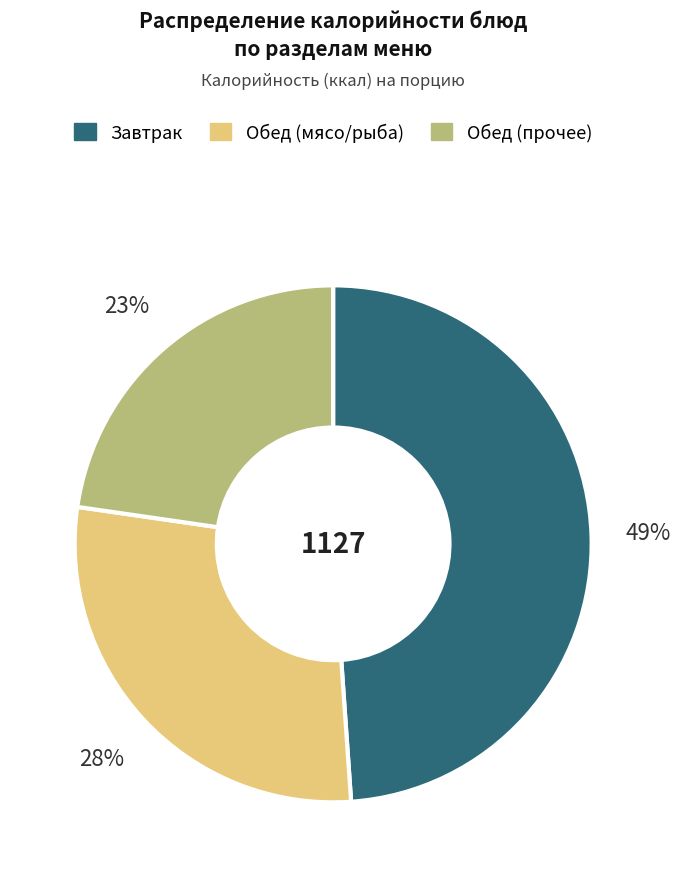

Combined, do Обед (мясо/рыба) and Завтрак account for over 50%?

Yes